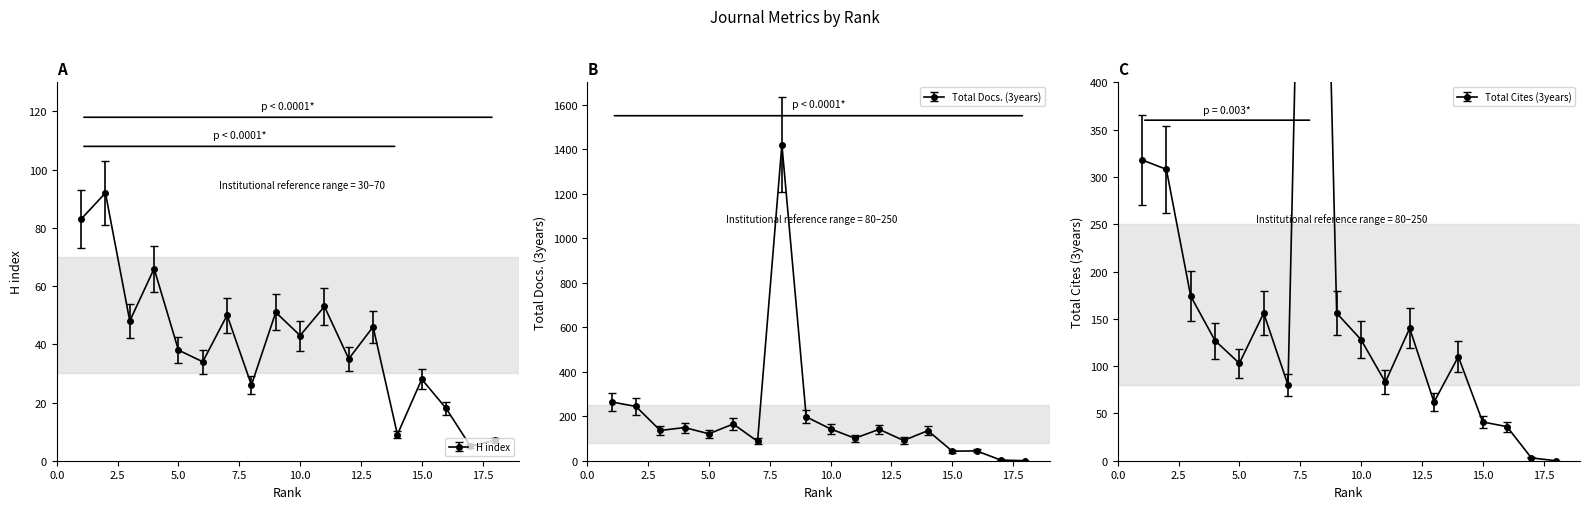

How many categories are shown in the chart?

18